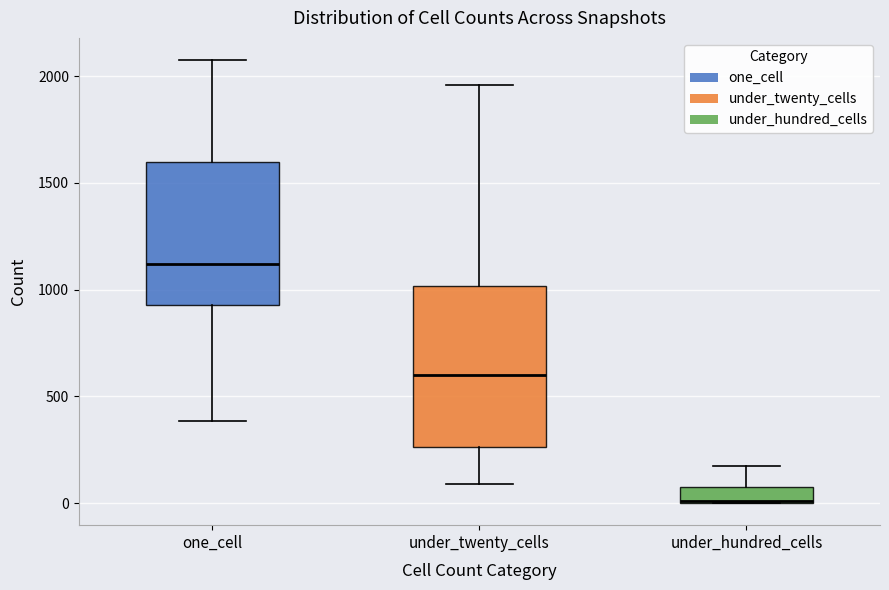

Where is the upper edge of the box for under_twenty_cells on the y-axis? The values are not printed on the chart, so give them approximately, as read against the axis.

1000